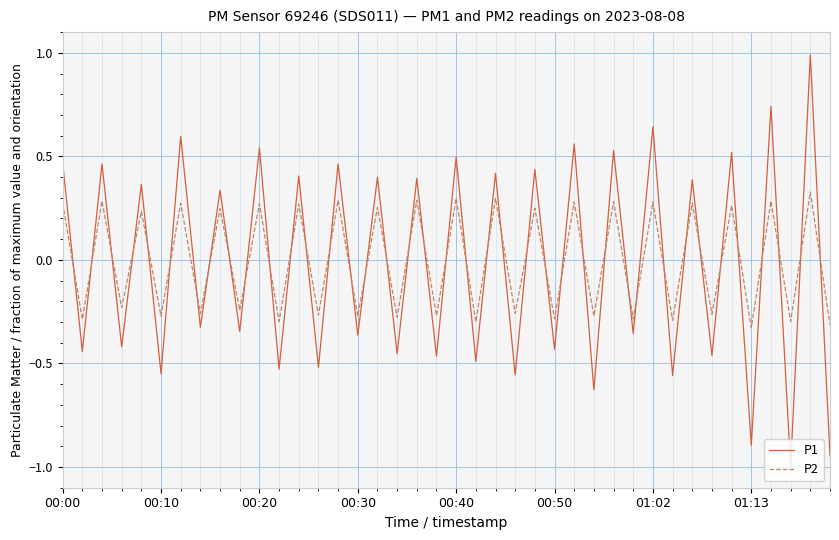

How many P2 values are between 0 and 1?

20